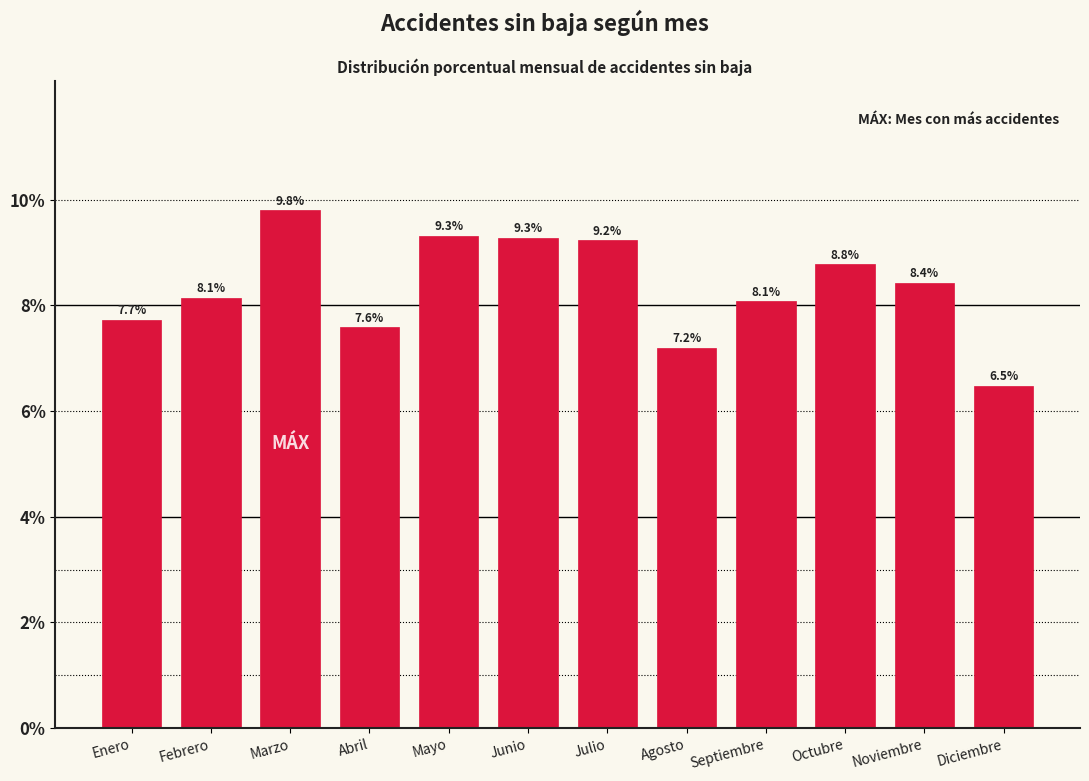

Reading left to right, list all the values displayed in this chart.

7.7	8.1	9.8	7.6	9.3	9.3	9.2	7.2	8.1	8.8	8.4	6.5